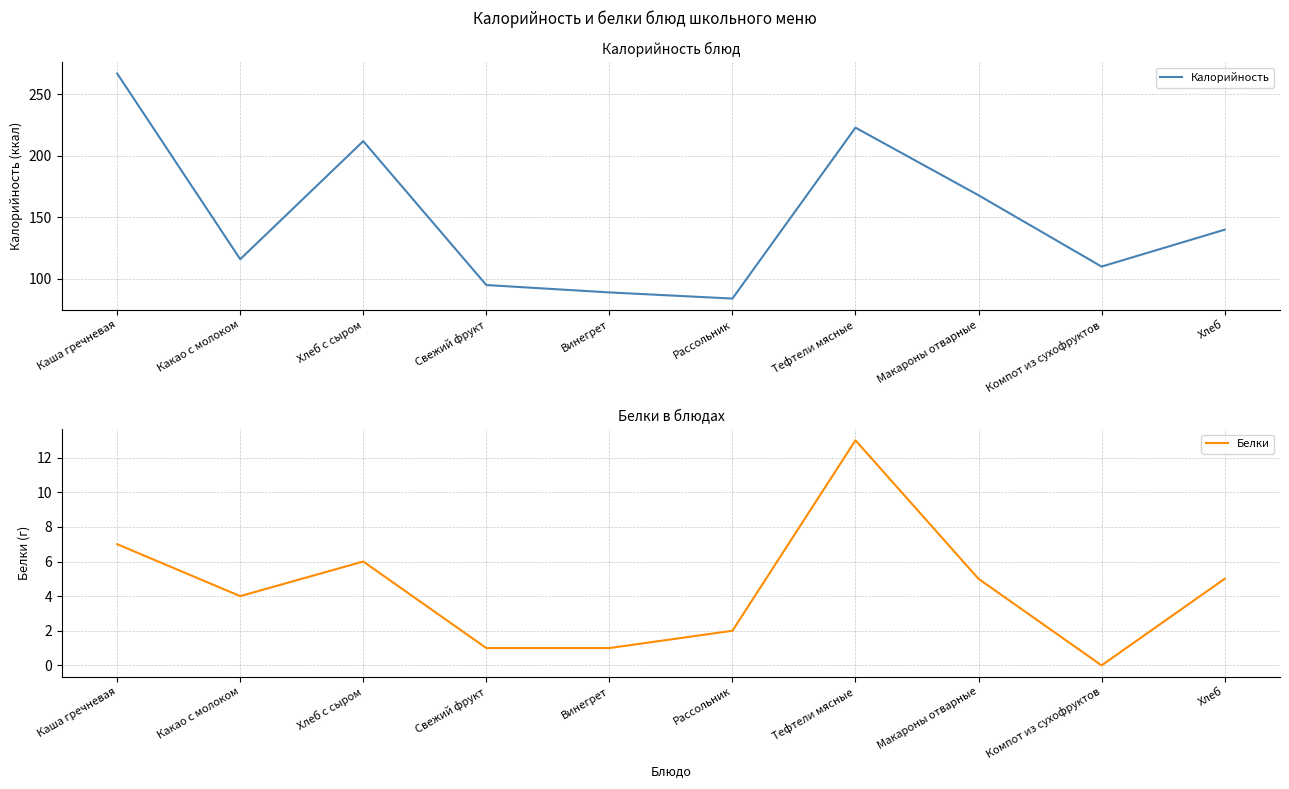

Is this an area chart (filled region under the line)?

No